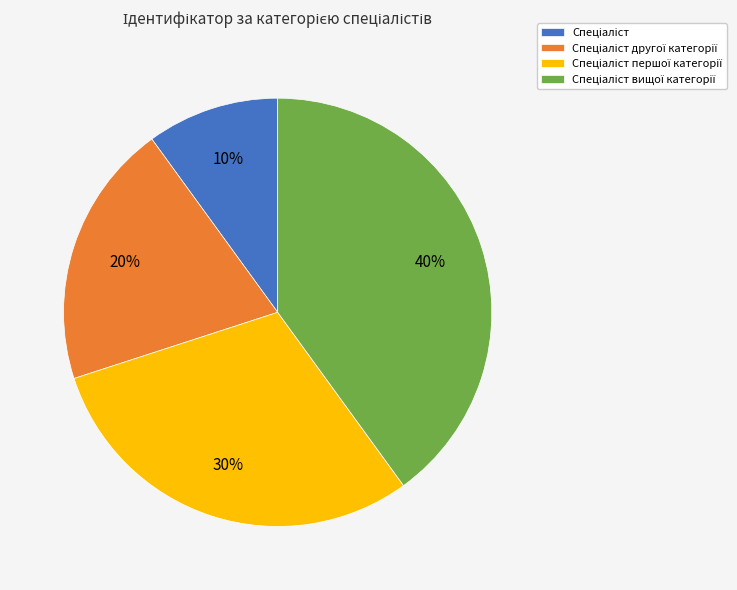

To the nearest percent, what is the difference between the largest and smallest slice percentages?

30%